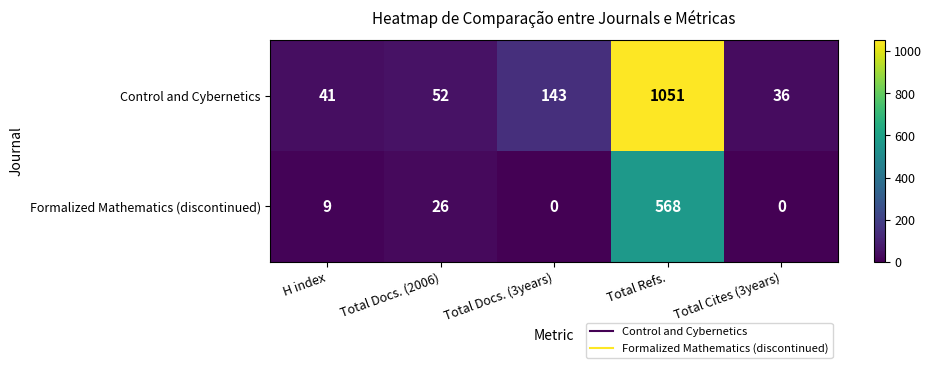

List the labels in order of Control and Cybernetics value, smallest first.

Total Cites (3years), H index, Total Docs. (2006), Total Docs. (3years), Total Refs.